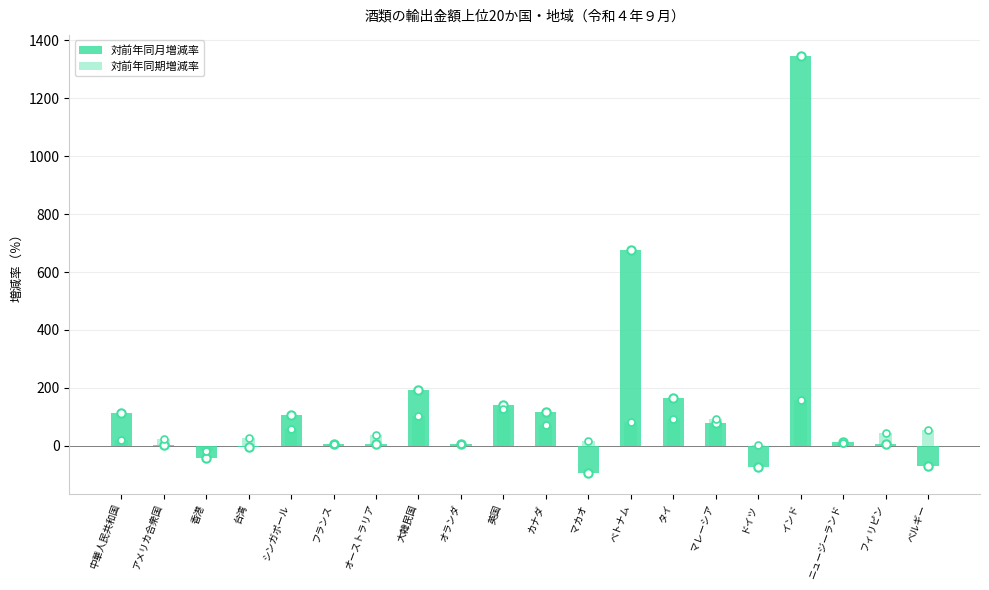

The value of 対前年同月増減率 at オランダ is 2.1. True or false?

False